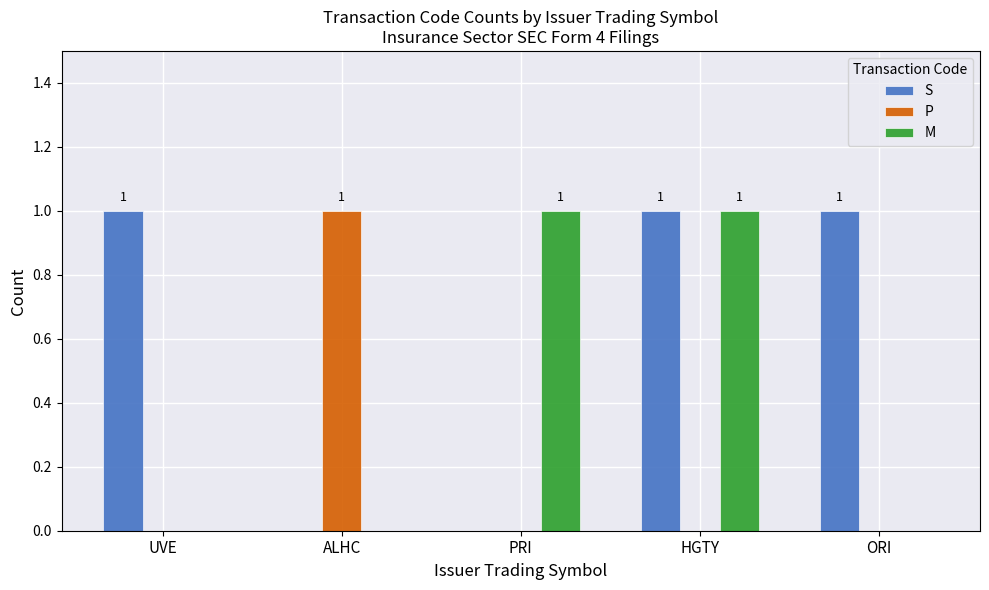

What are all the series names shown in the legend?

S, P, M